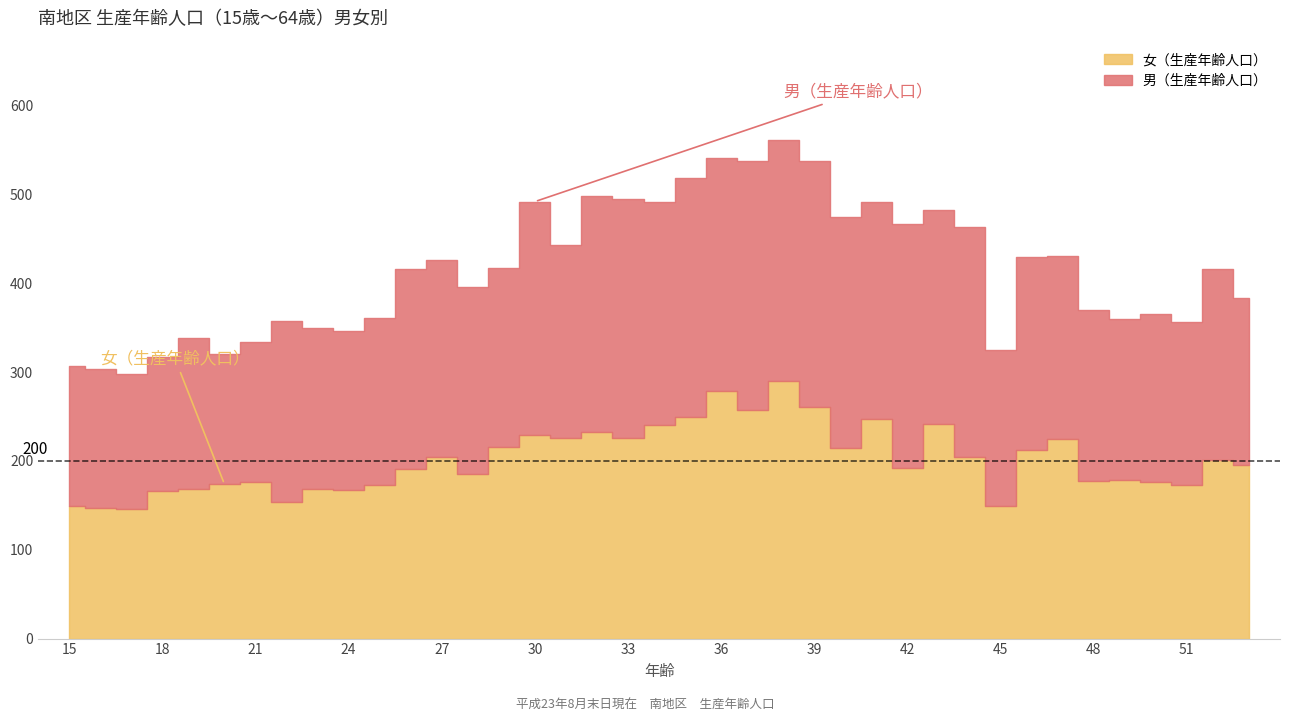

Reading left to right, list all the values displayed in this chart.

男（生産年齢人口）: 15=158	16=157	17=152	18=151	19=170	20=146	21=158	22=204	23=182	24=179	25=188	26=225	27=221	28=211	29=201	30=263	31=217	32=265	33=269	34=251	35=270	36=262	37=281	38=271	39=277	40=260	41=245	42=275	43=240	44=258	45=176	46=218	47=206	48=193	49=182	50=190	51=183	52=215	53=187
女（生産年齢人口）: 15=149	16=147	17=146	18=166	19=168	20=174	21=176	22=154	23=168	24=167	25=173	26=191	27=205	28=185	29=216	30=229	31=226	32=233	33=226	34=240	35=249	36=279	37=257	38=290	39=261	40=215	41=247	42=192	43=242	44=205	45=149	46=212	47=225	48=177	49=178	50=176	51=173	52=201	53=196